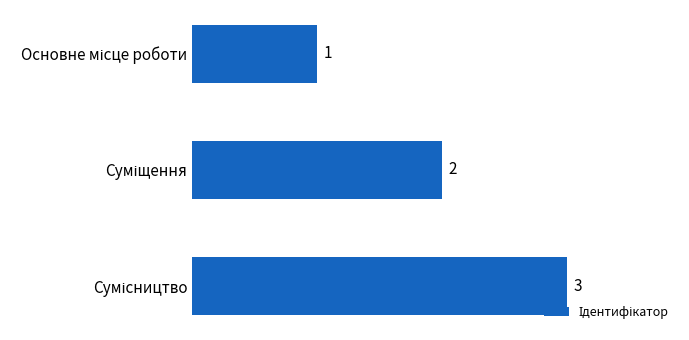

What is the value of the 1st bar from the top?

1